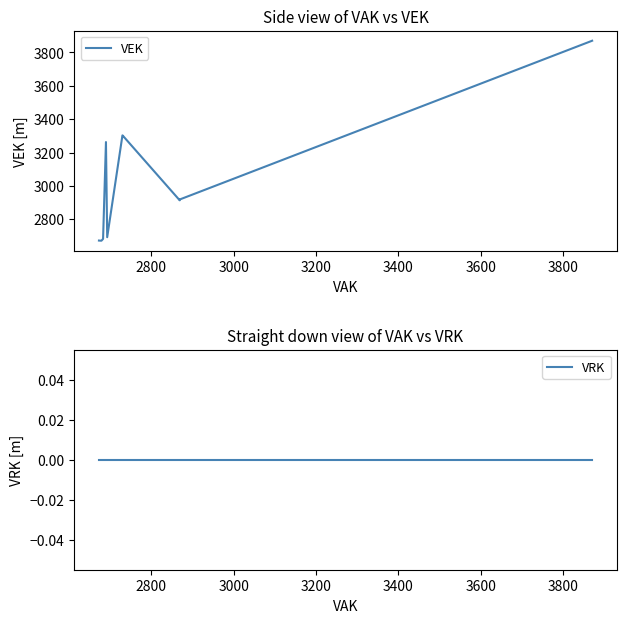

True or false: VEK and VRK intersect in this chart.

False